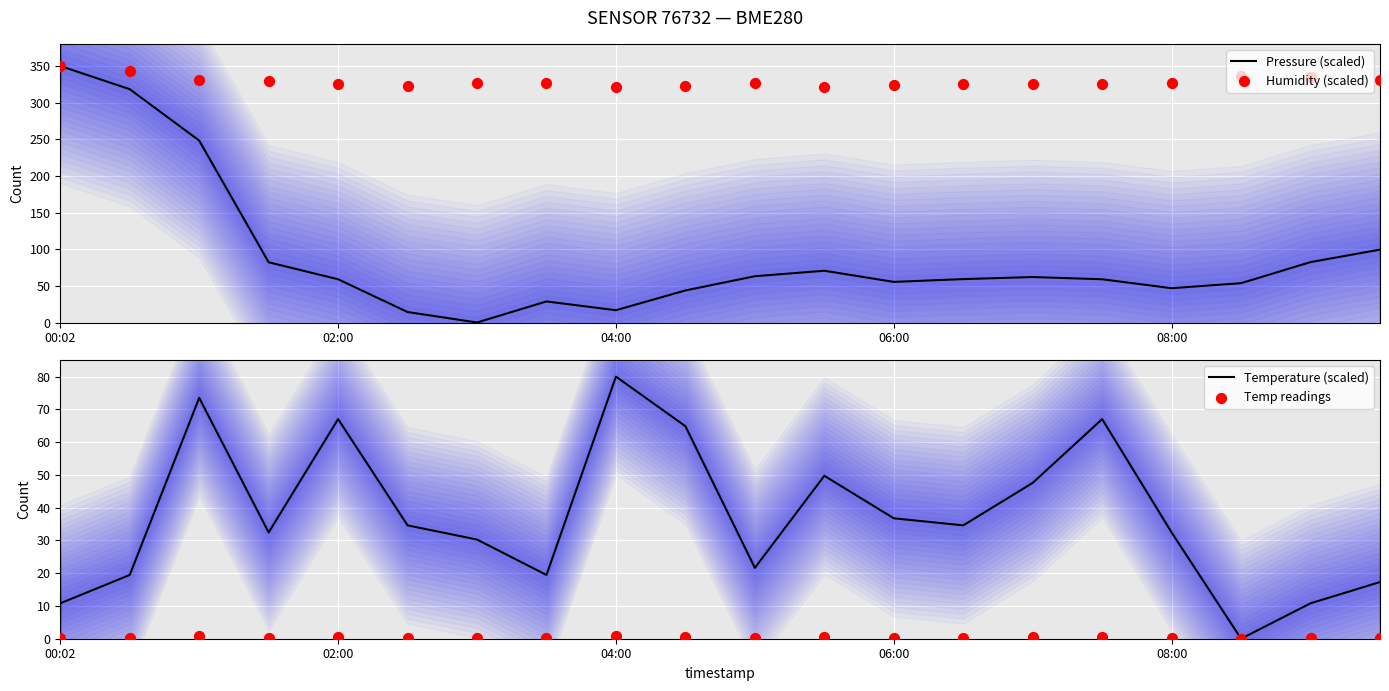

What is the total value across all series at 08:00?

406.1